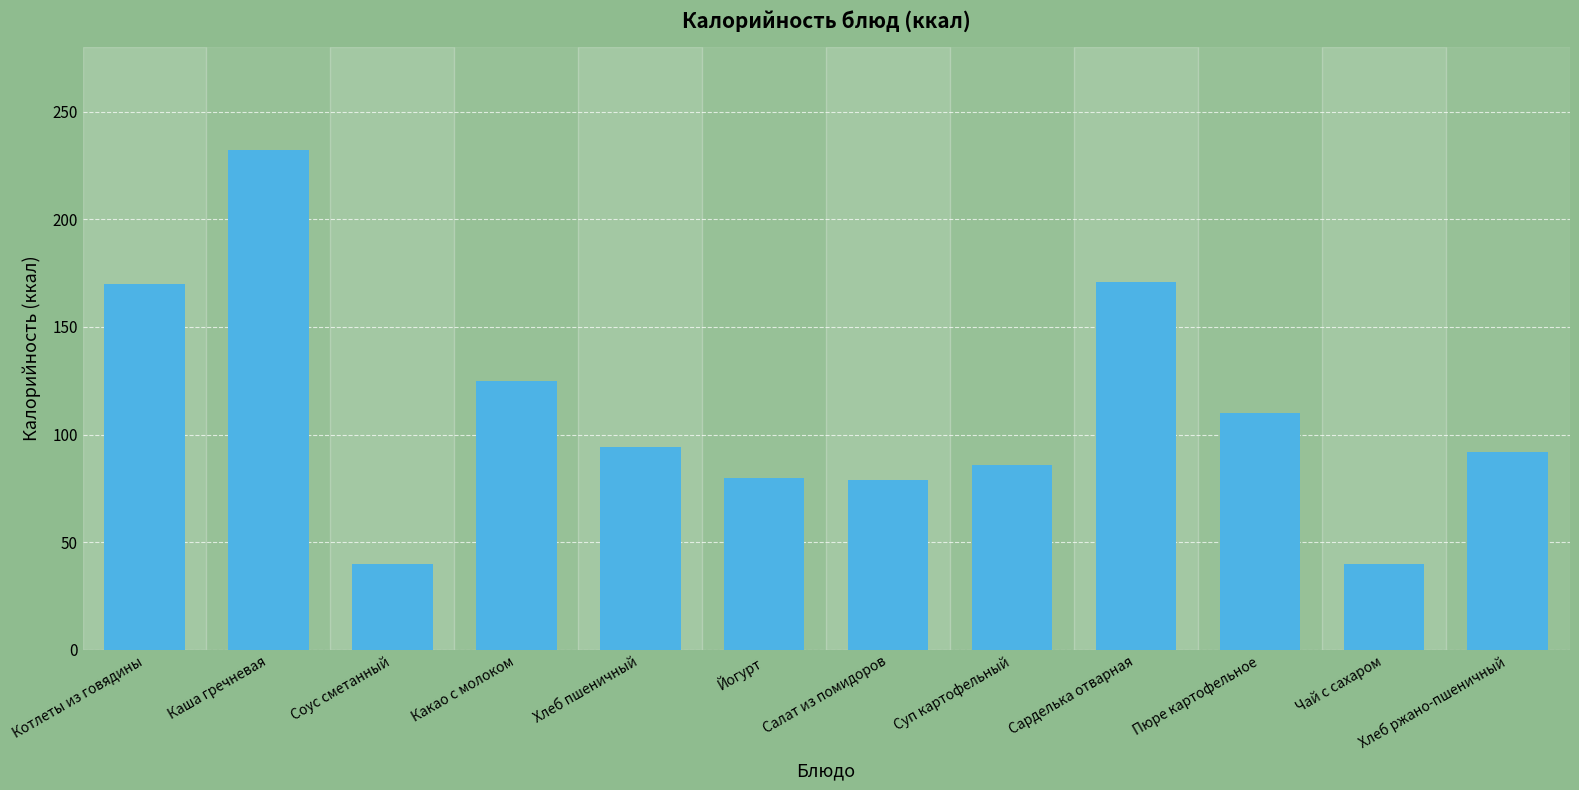

What is the difference between the maximum and minimum values?

192